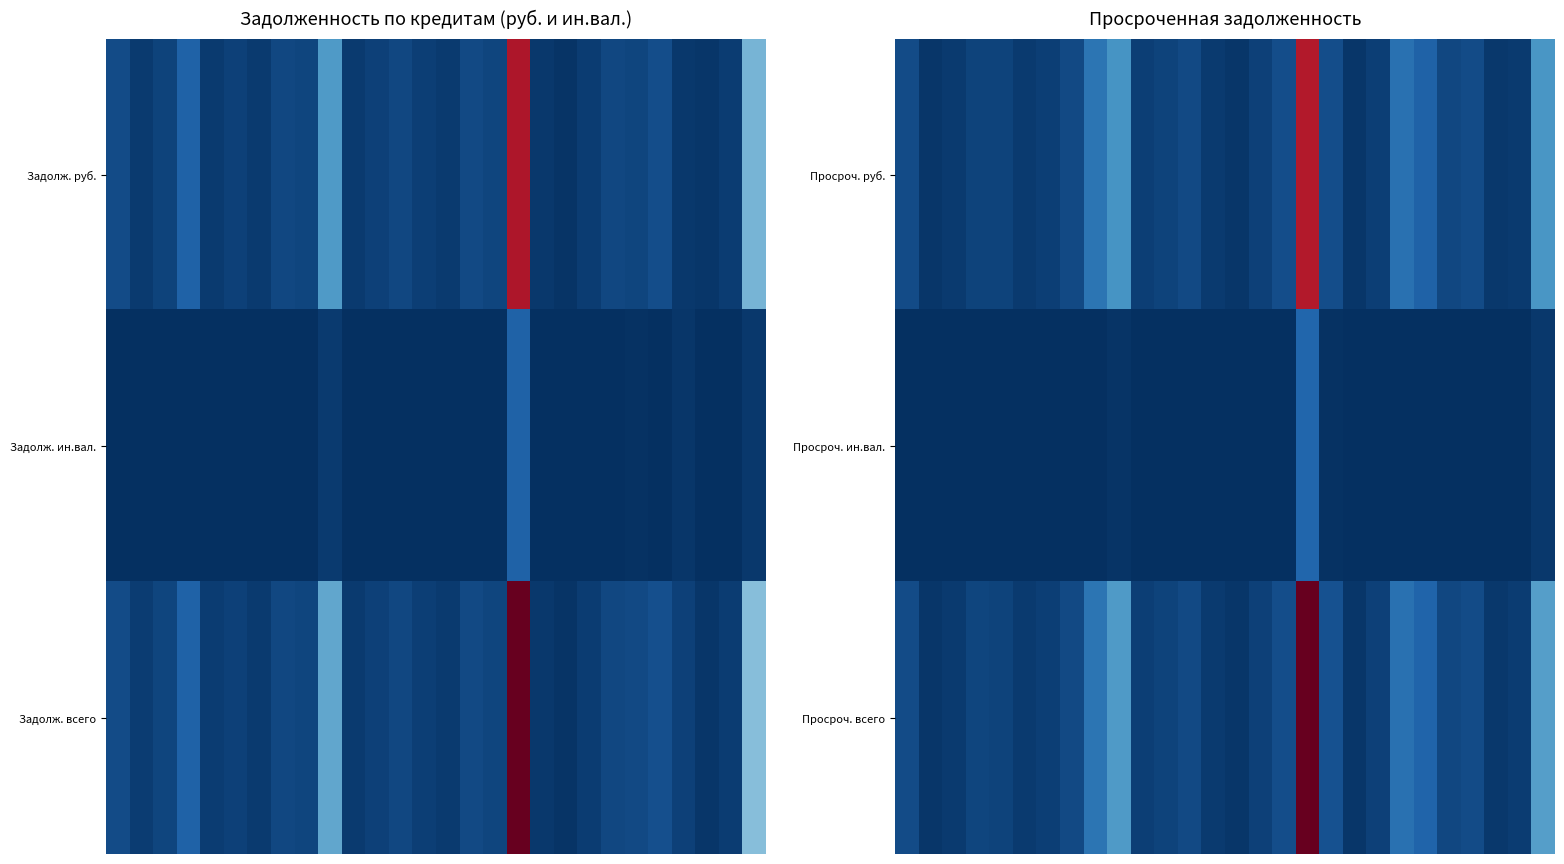

What is the total value across all series at 10?

0.1